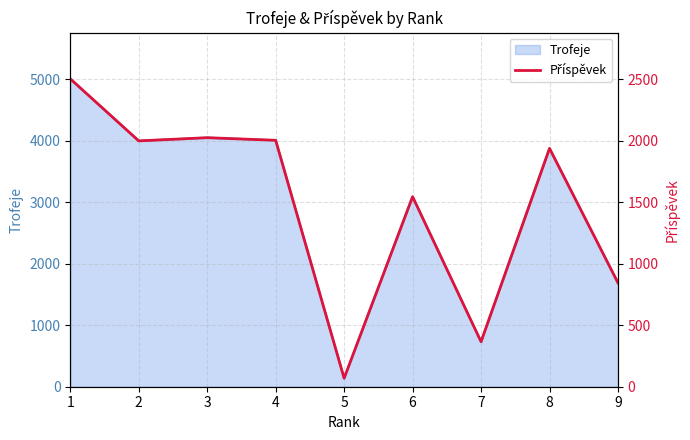

Approximately how many times larger is the value at 7 compared to 2?

0.2